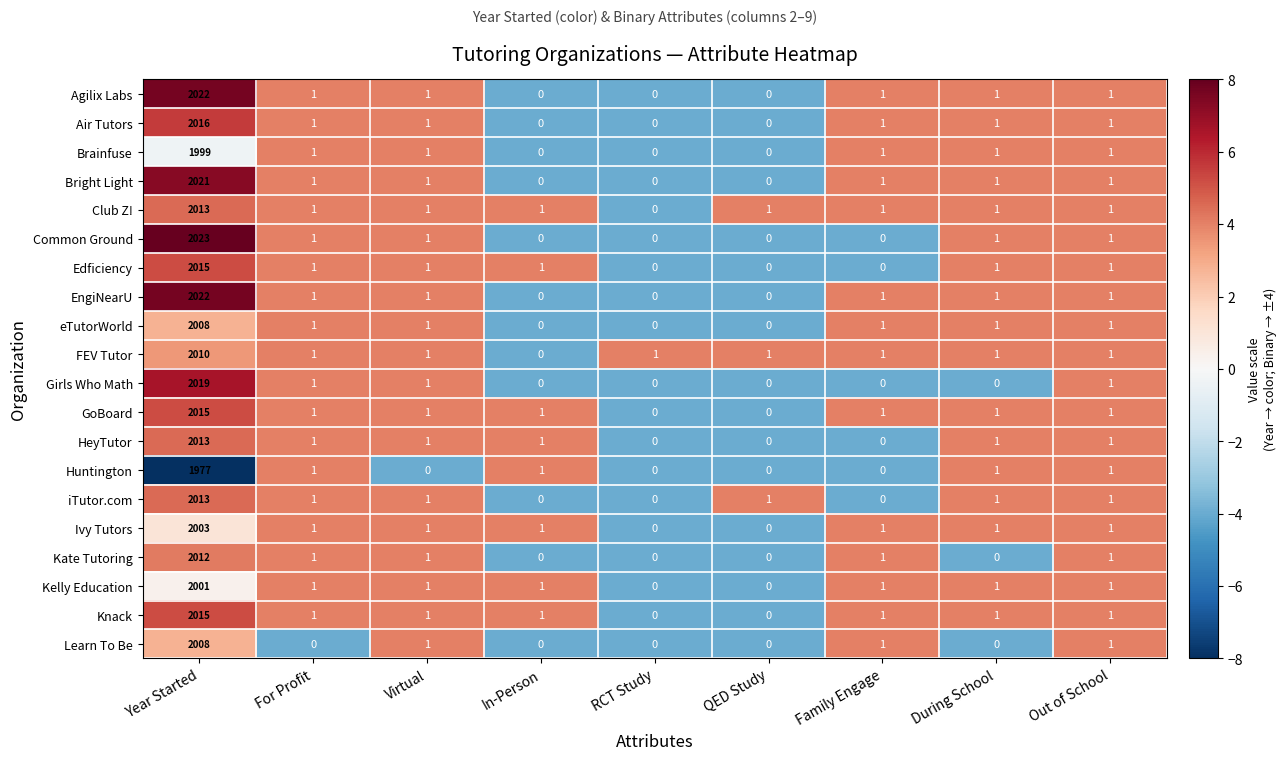

What is the greatest value displayed?

2023